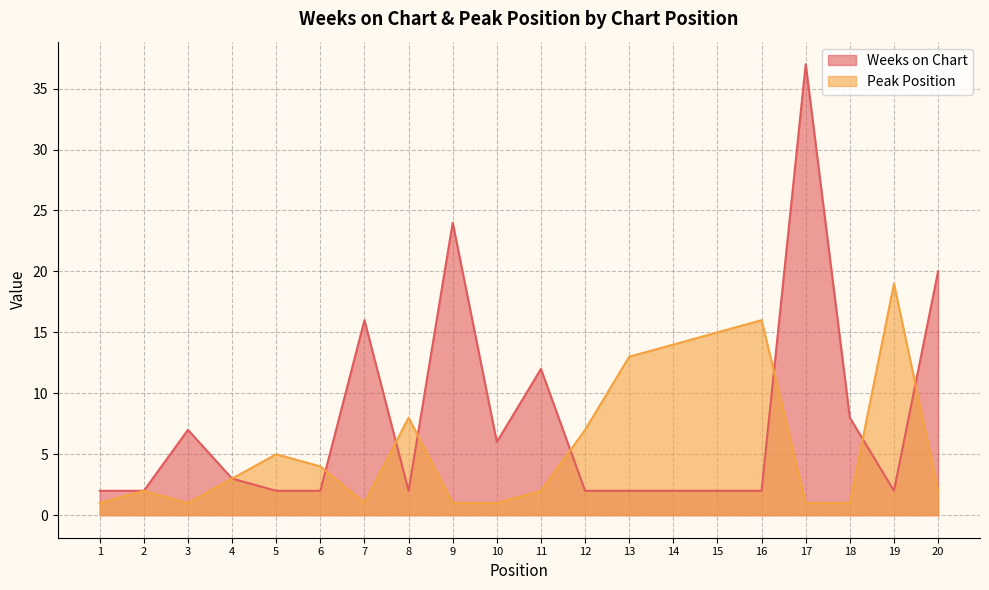

Rank the categories by Peak Position value from highest to lowest.

19, 16, 15, 14, 13, 8, 12, 5, 6, 4, 2, 11, 20, 1, 3, 7, 9, 10, 17, 18